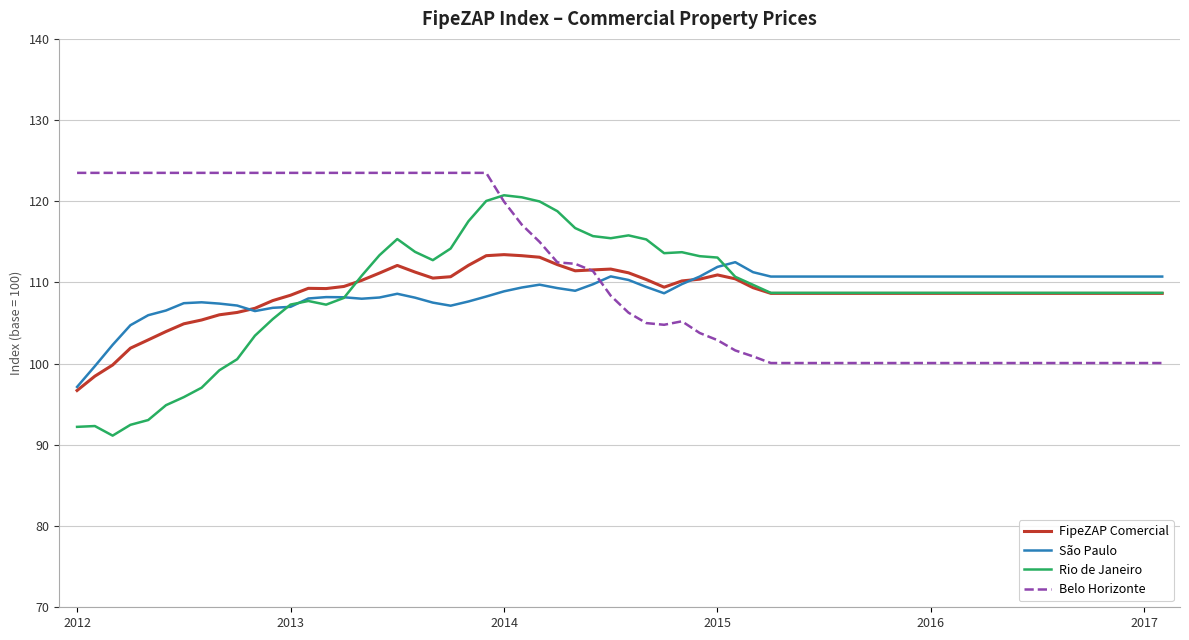

What are all the series names shown in the legend?

FipeZAP Comercial, São Paulo, Rio de Janeiro, Belo Horizonte